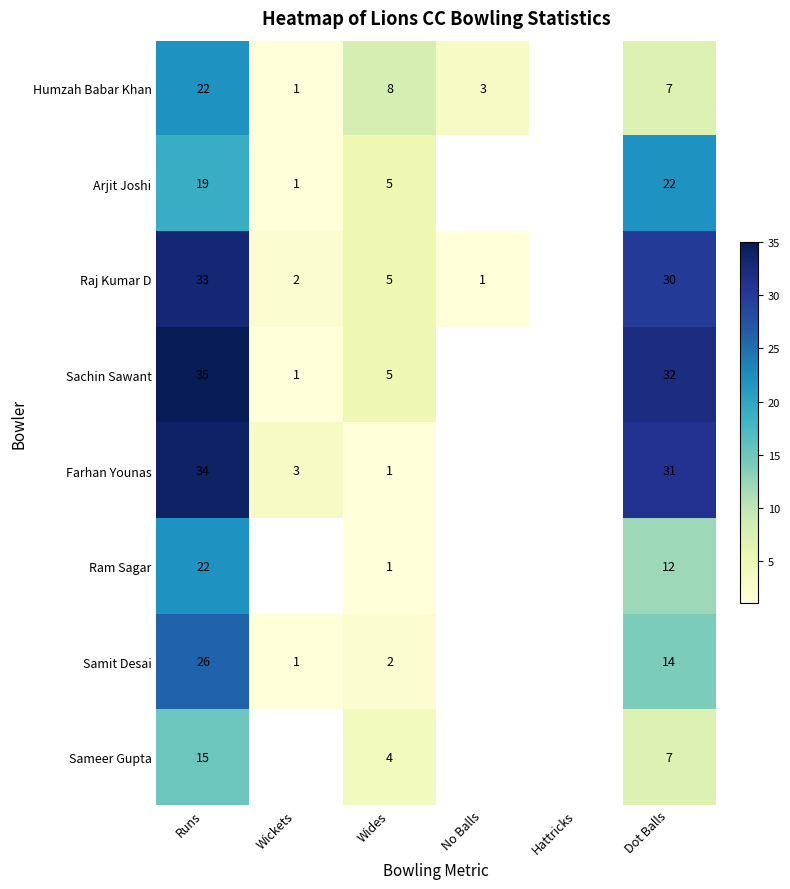

How many categories are shown in the chart?

6